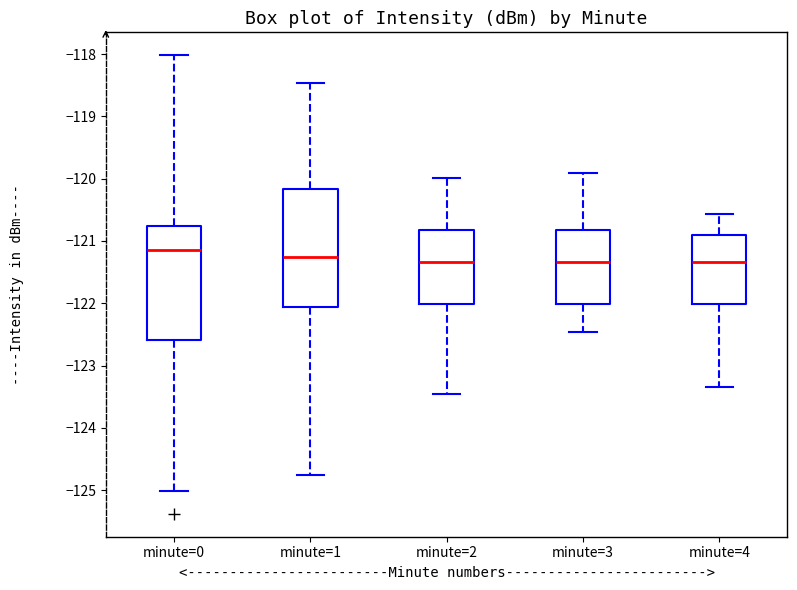

Reading left to right, transcribe this box plot: for each box, give where its median line is, the range the box spans, and where its two whiskers end, as read against the y-axis. The values are not printed on the chart, so give them approximately, as read against the axis.

minute=0: median -121.1, box -122.6 to -120.8, whiskers -125.0 to -118.0
minute=1: median -121.3, box -122.1 to -120.2, whiskers -124.8 to -118.5
minute=2: median -121.3, box -122.0 to -120.8, whiskers -123.5 to -120.0
minute=3: median -121.3, box -122.0 to -120.8, whiskers -122.5 to -119.9
minute=4: median -121.3, box -122.0 to -120.9, whiskers -123.3 to -120.6